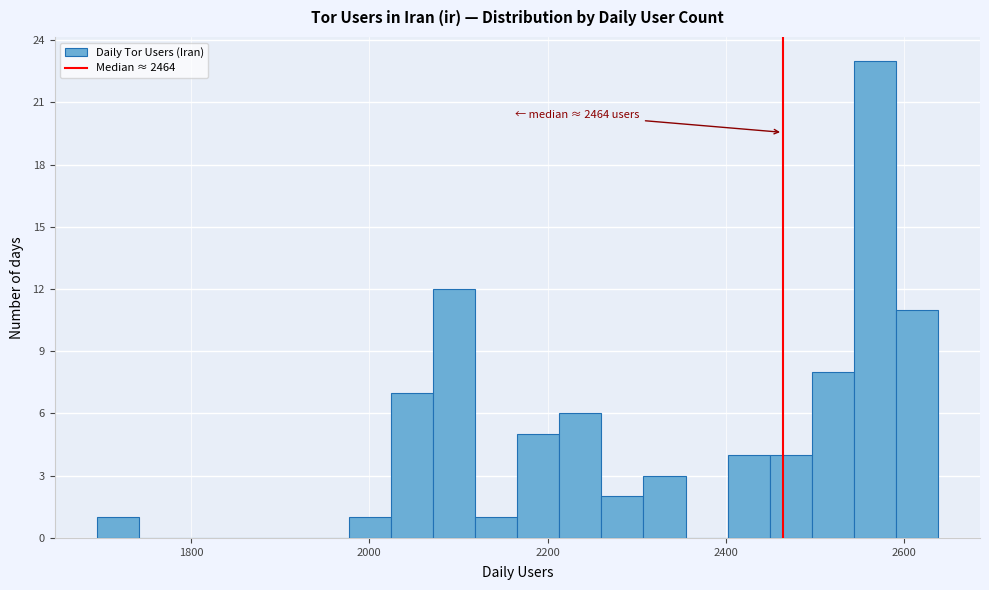

Around what value on the x-axis is the tallest bar? Give the approximate position of its centre, as read against the axis.

2560